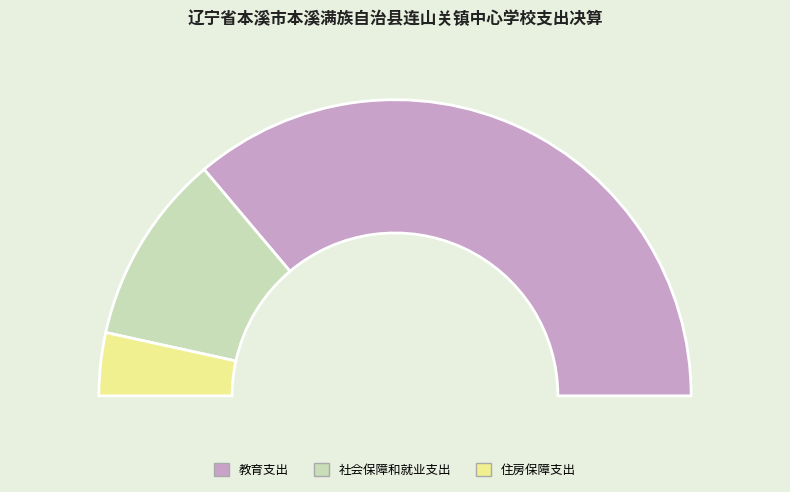

Does 教育支出 account for over 50% of the chart?

Yes